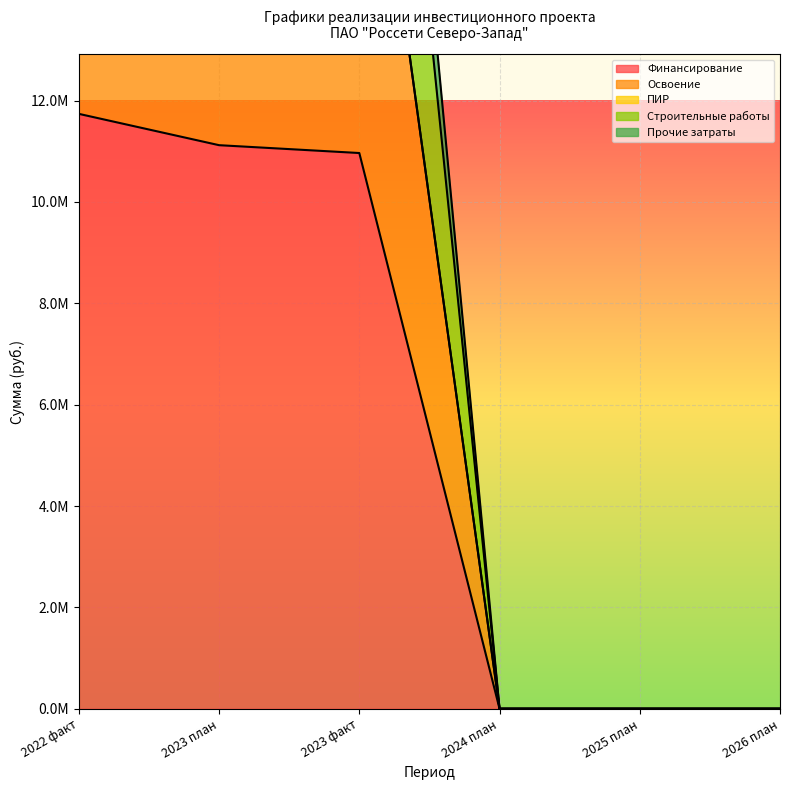

What is the label of the 4th point from the right?

2023 факт